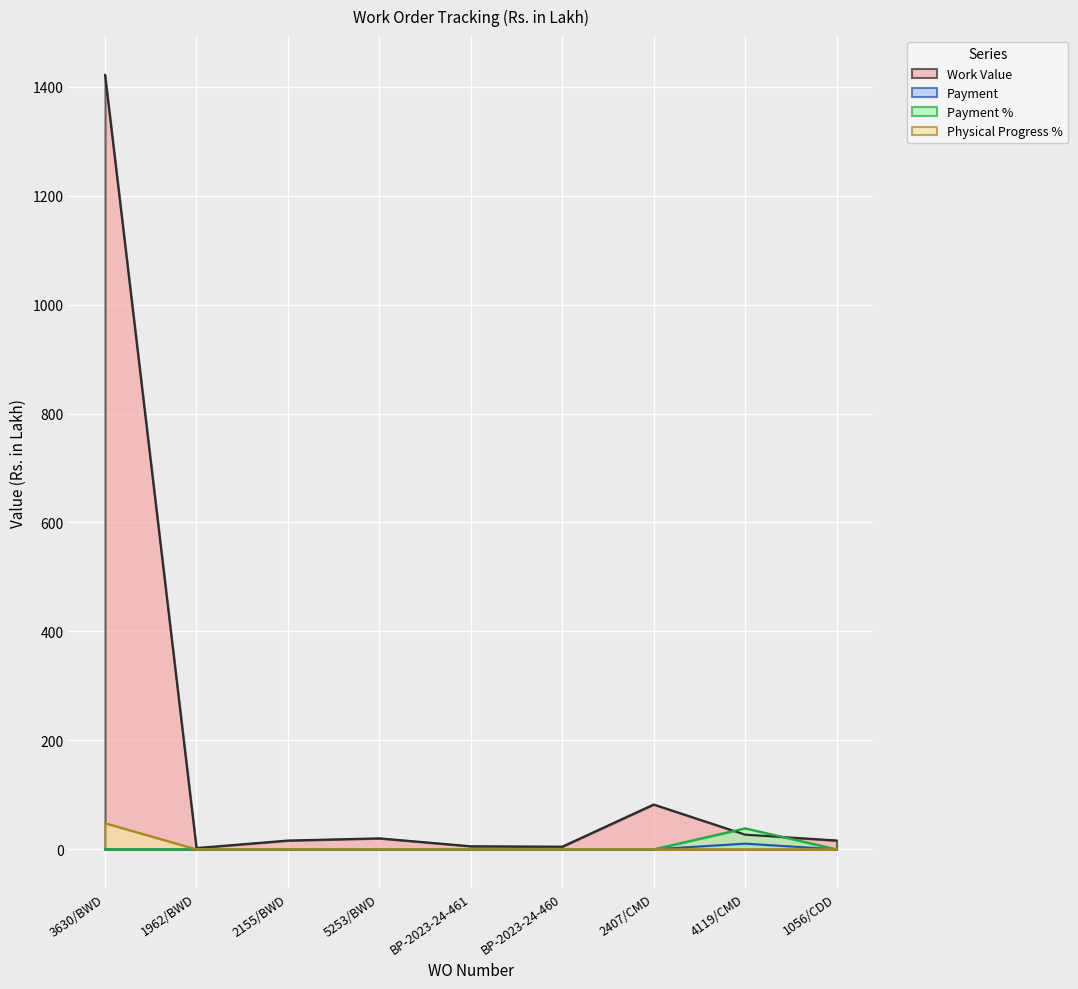

True or false: Work Value and Payment intersect in this chart.

False